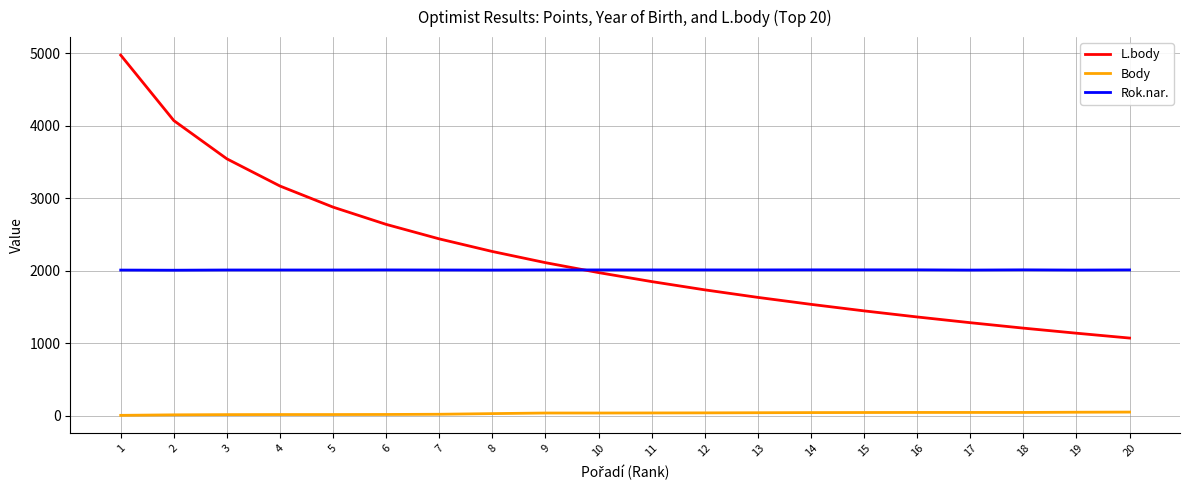

What is the lowest value of the L.body series?

1069